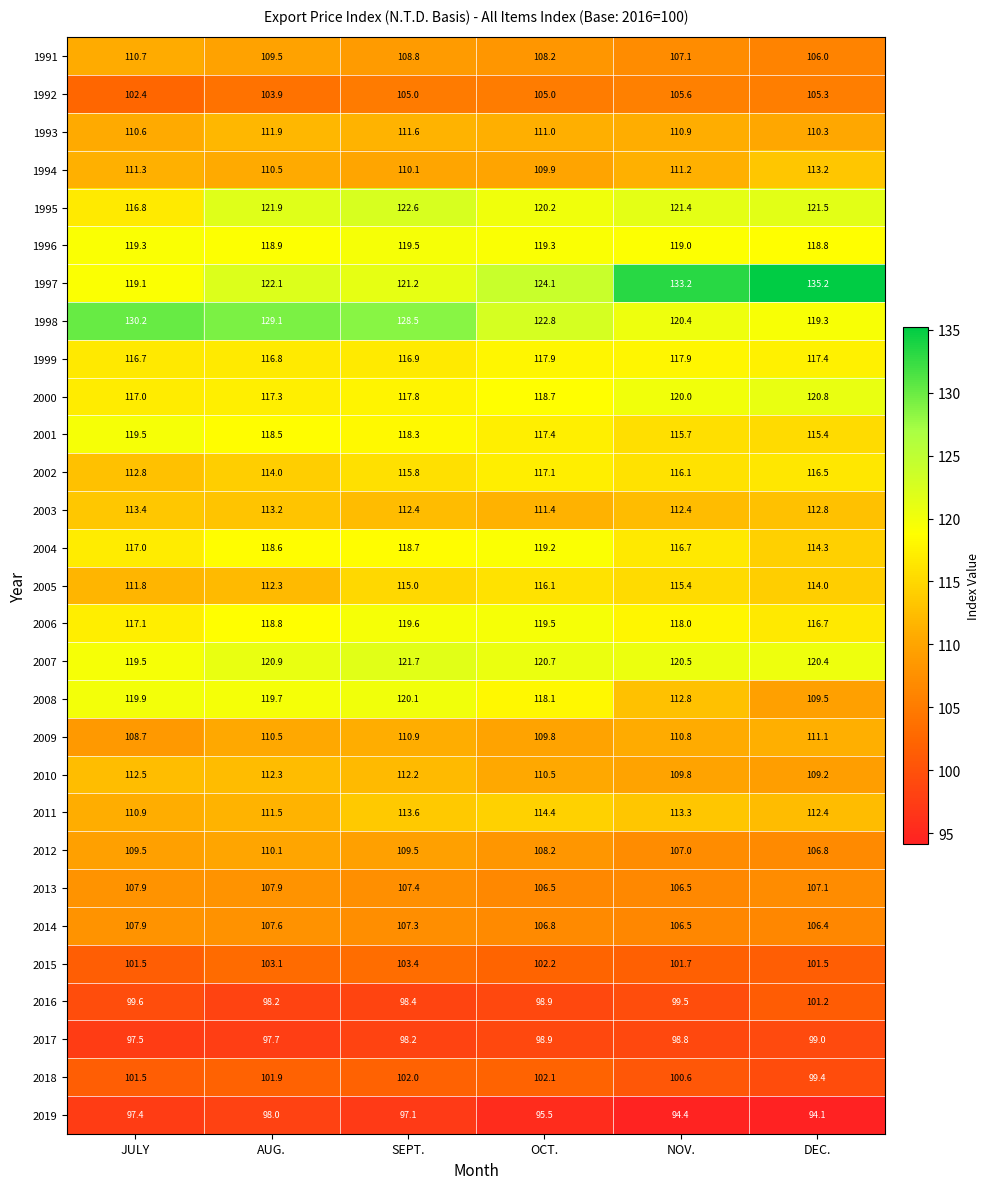

At which category does the chart reach its minimum across all series?

DEC.